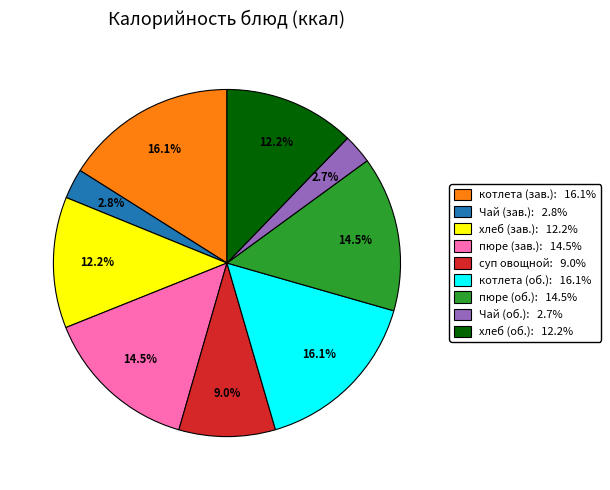

Does any single category account for the majority?

No